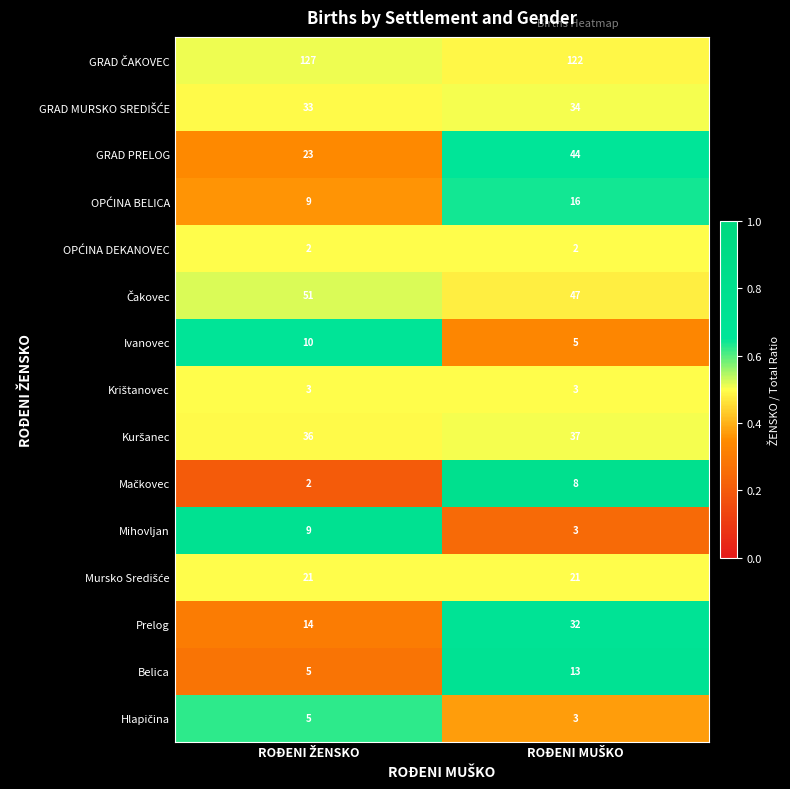

Which series has the largest range (max minus min)?

GRAD PRELOG